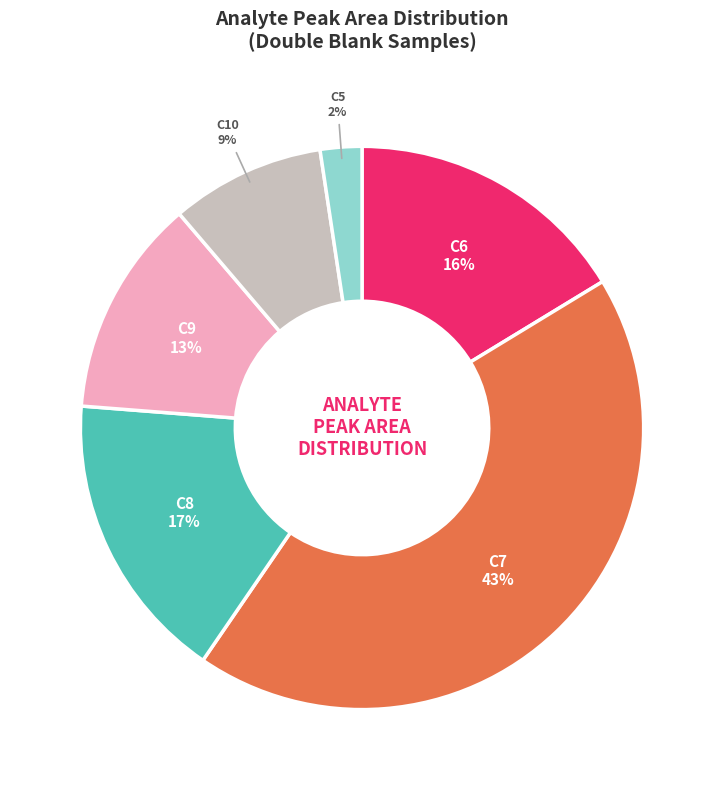

Is there a majority slice in this chart?

No